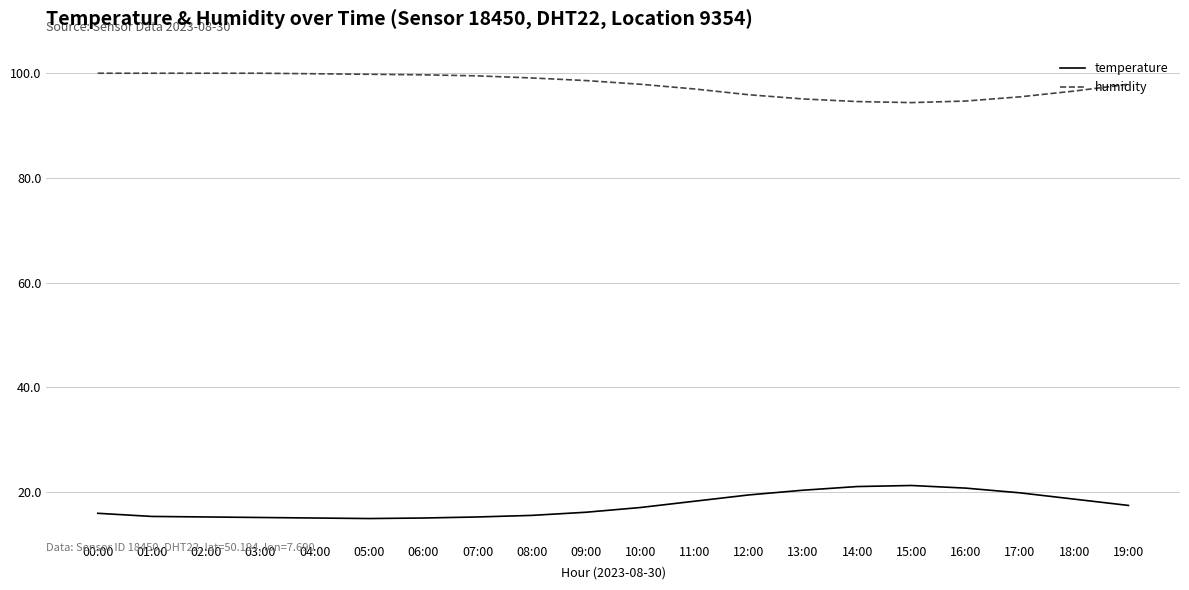

Is the value of temperature at 01:00 greater than the value of humidity at 10:00?

No